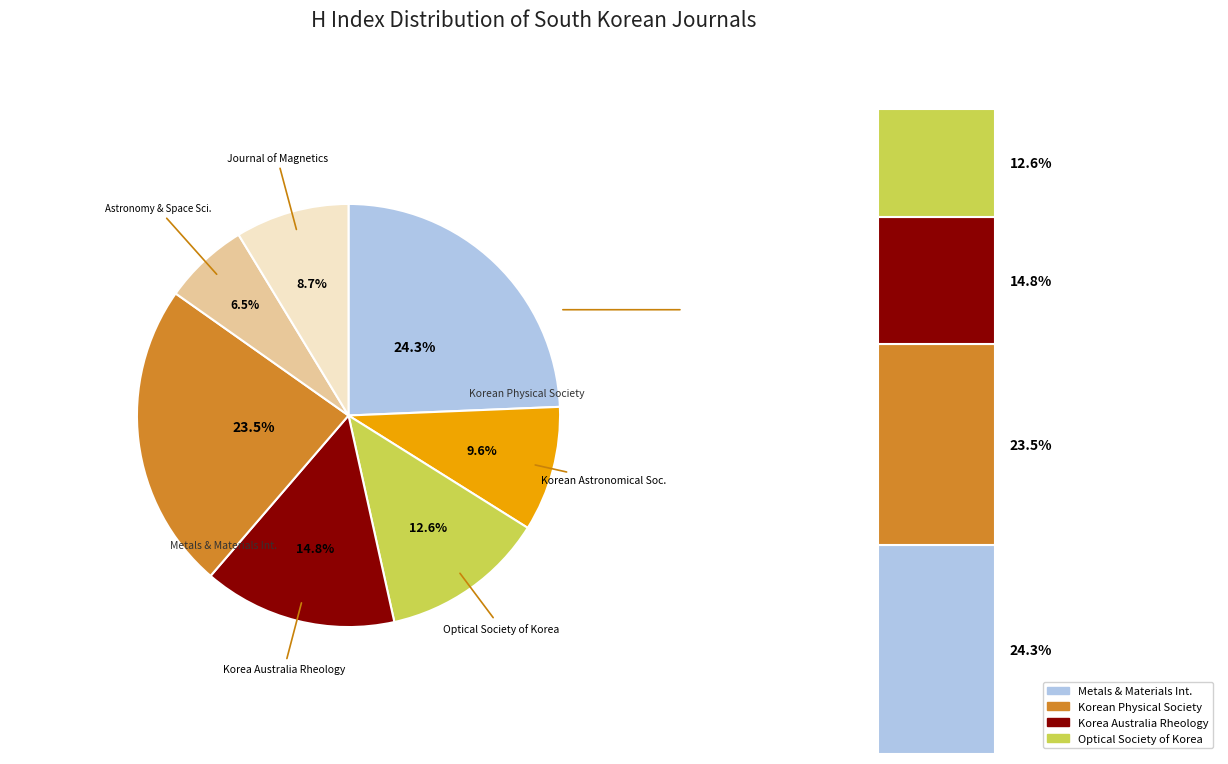

Which category has the biggest portion of the pie?

Metals and Materials International